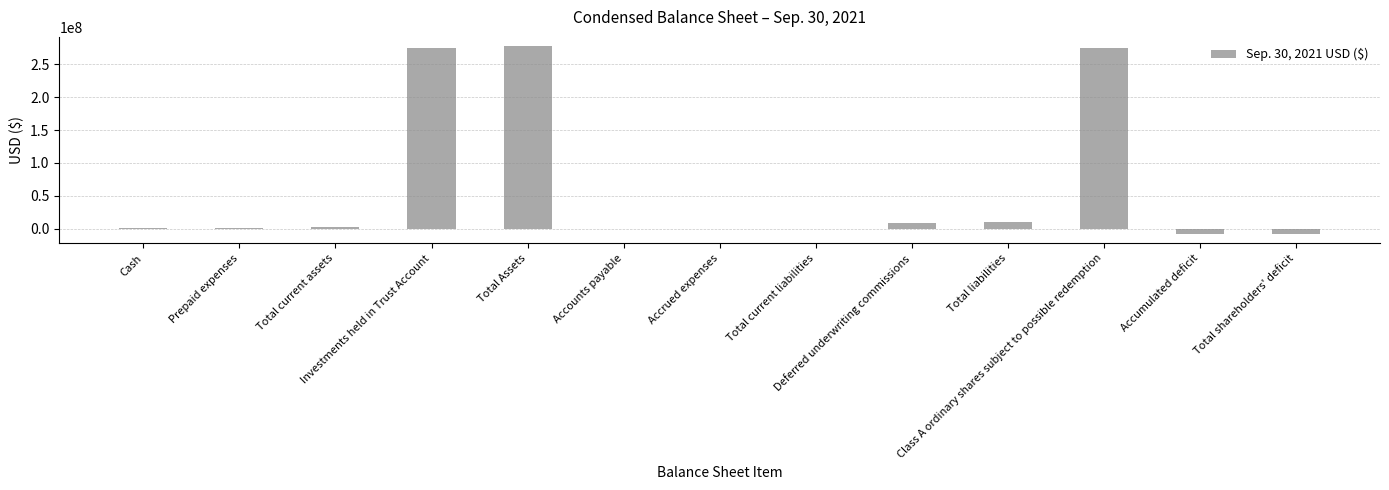

What is the maximum value shown in the chart?

277206717